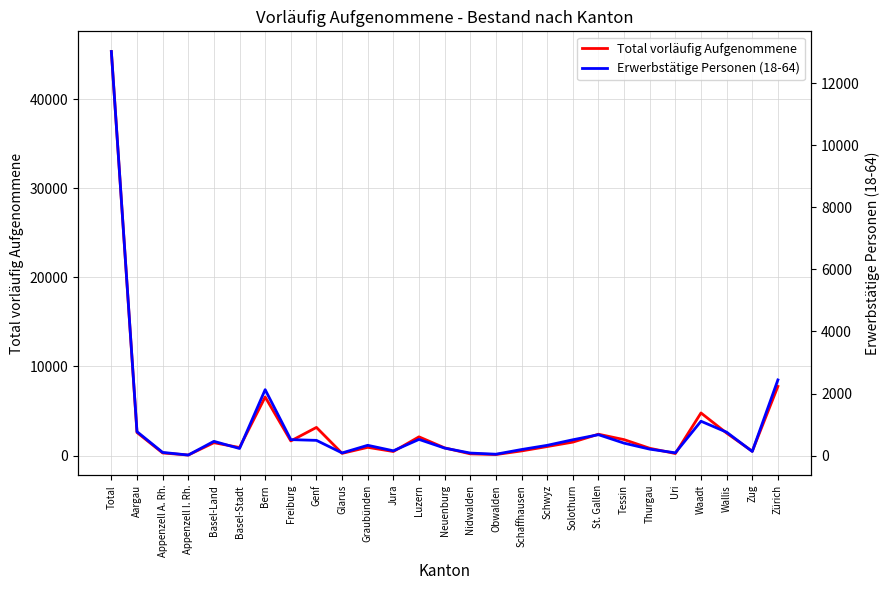

What position from the right is Genf?

19